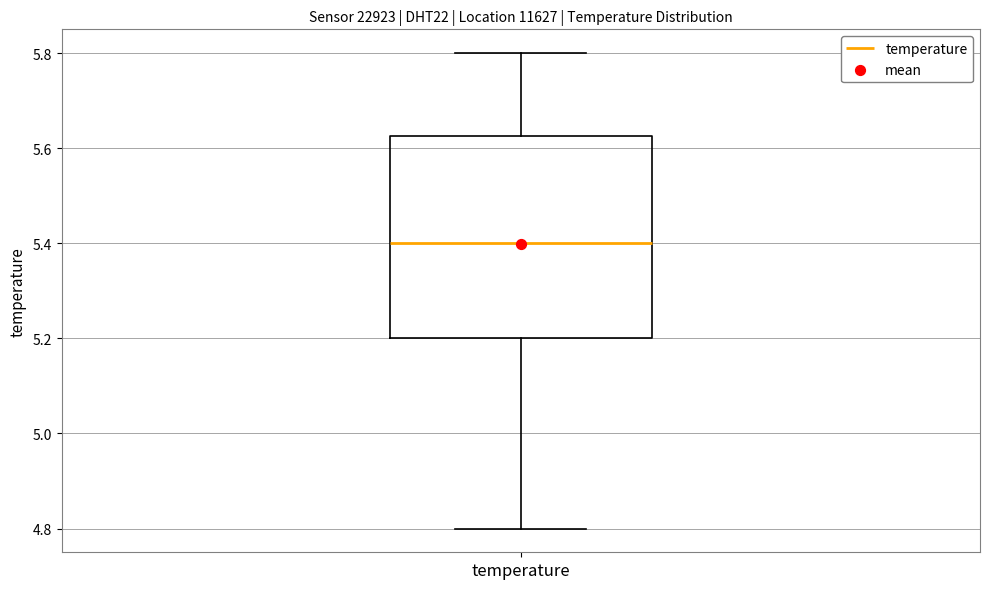

Read this box plot against the y-axis: the position of the median line, the range covered by the box, and the ends of both whiskers. The values are not printed on the chart, so give them approximately, as read against the axis.

median 5.40, box 5.20 to 5.62, whiskers 4.80 to 5.80